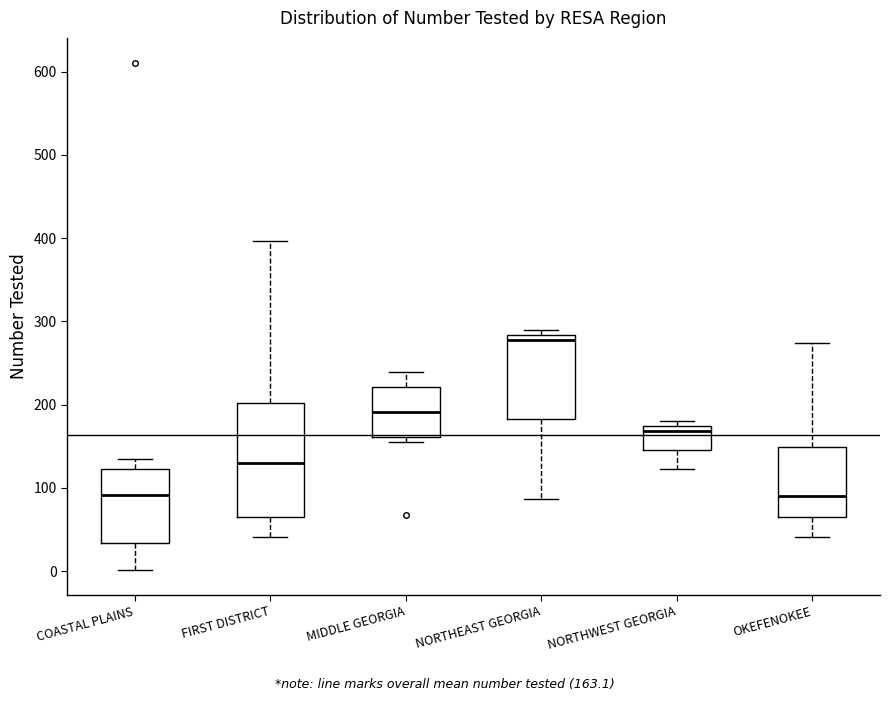

Reading left to right, transcribe this box plot: for each box, give where its median line is, the range the box spans, and where its two whiskers end, as read against the y-axis. The values are not printed on the chart, so give them approximately, as read against the axis.

COASTAL PLAINS: median 90, box 30 to 120, whiskers 0 to 140
FIRST DISTRICT: median 130, box 60 to 200, whiskers 40 to 400
MIDDLE GEORGIA: median 190, box 160 to 220, whiskers 160 (just below the box's lower edge) to 240
NORTHEAST GEORGIA: median 280 (just below the box's upper edge), box 180 to 280, whiskers 90 to 290
NORTHWEST GEORGIA: median 170 (just below the box's upper edge), box 150 to 170, whiskers 120 to 180
OKEFENOKEE: median 90, box 70 to 150, whiskers 40 to 270